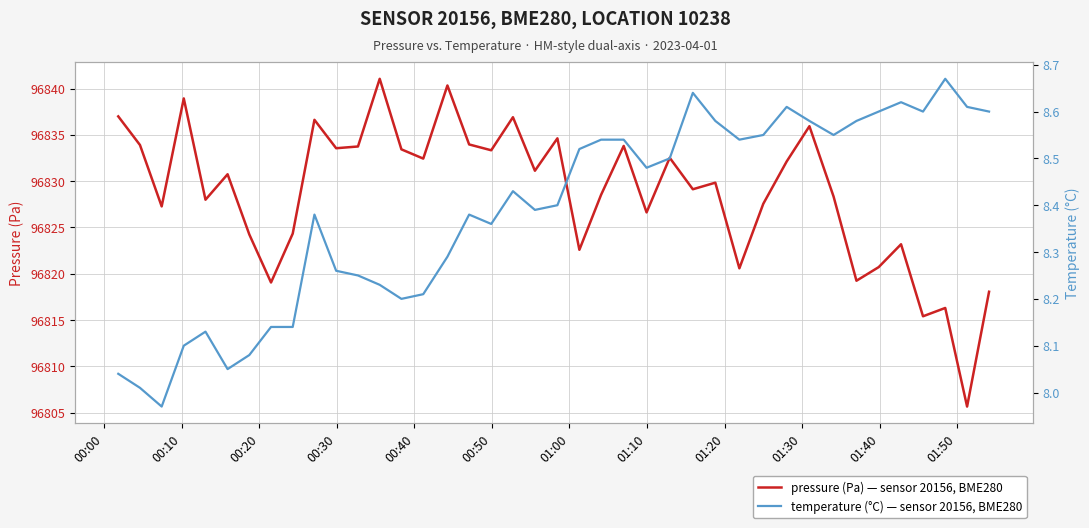

Is this an area chart (filled region under the line)?

No